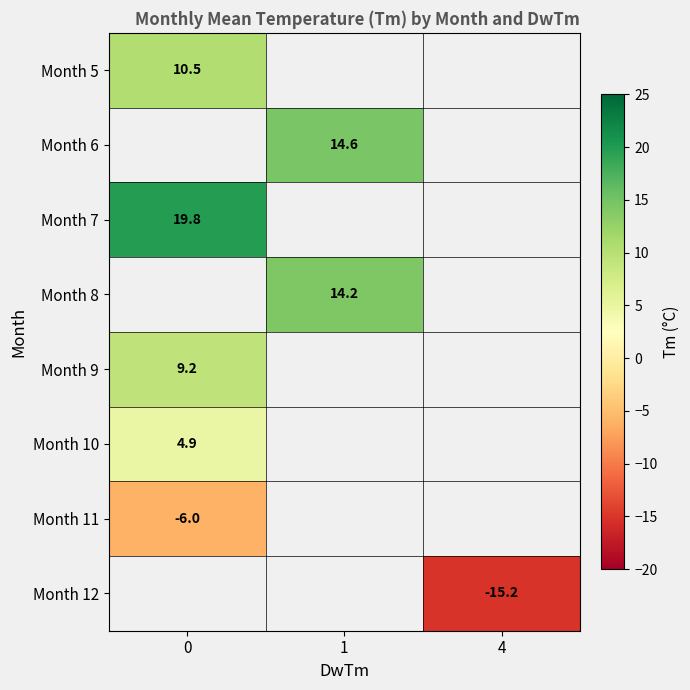

Is it true that Month 9 equals 9.2 at 0?

True